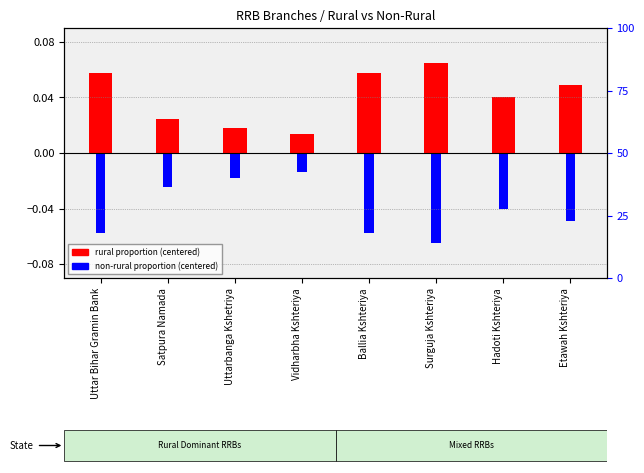

List the labels in order of non-rural proportion (centered) value, smallest first.

Surguja Kshteriya, Ballia Kshteriya, Uttar Bihar Gramin Bank, Etawah Kshteriya, Hadoti Kshteriya, Satpura Namada, Uttarbanga Kshetriya, Vidharbha Kshteriya